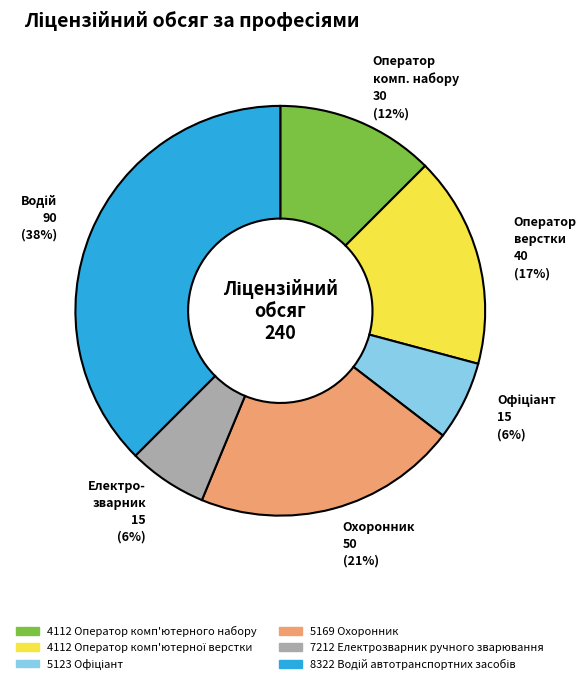

Is it true that 5169 Охоронник is 11% of the pie?

False